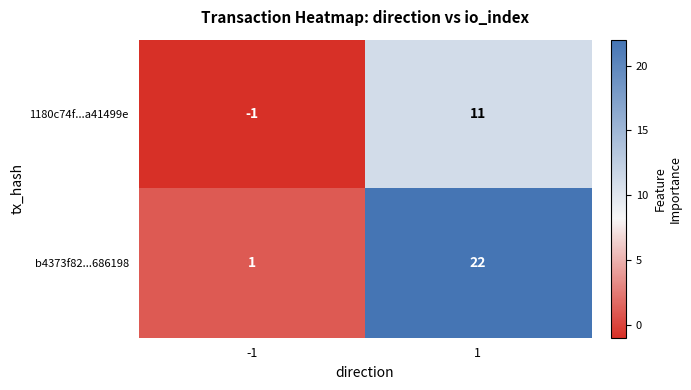

What is the greatest value displayed?

22